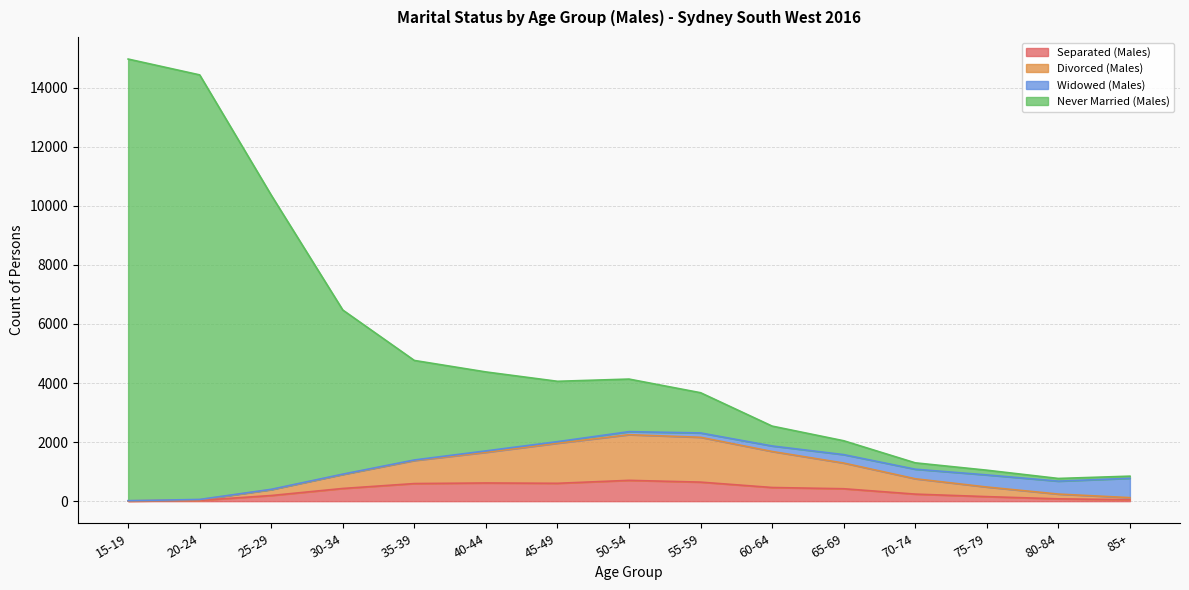

At which label does Divorced (Males) reach its minimum?

15-19